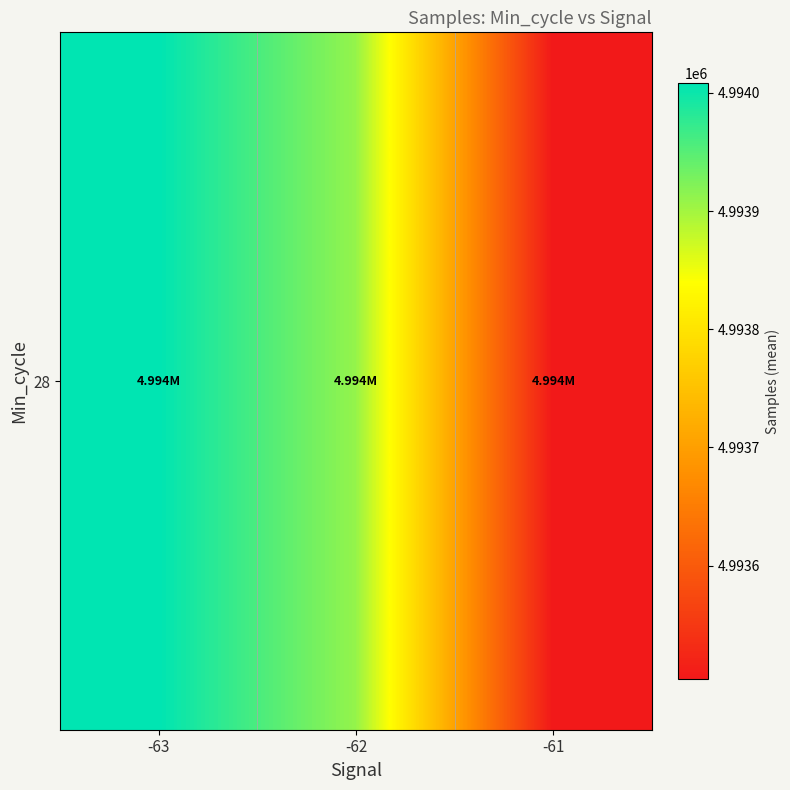

What is the change in value from -62 to -61?

-405.9